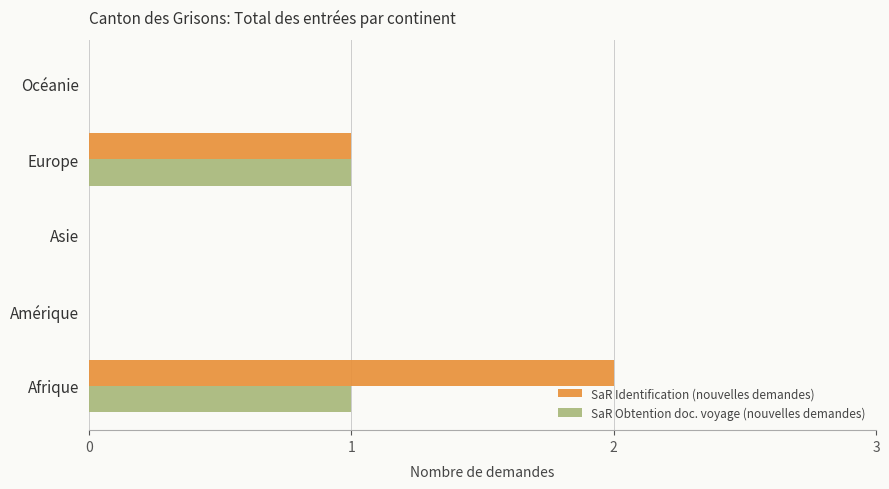

What are all the series names shown in the legend?

SaR Identification (nouvelles demandes), SaR Obtention doc. voyage (nouvelles demandes)